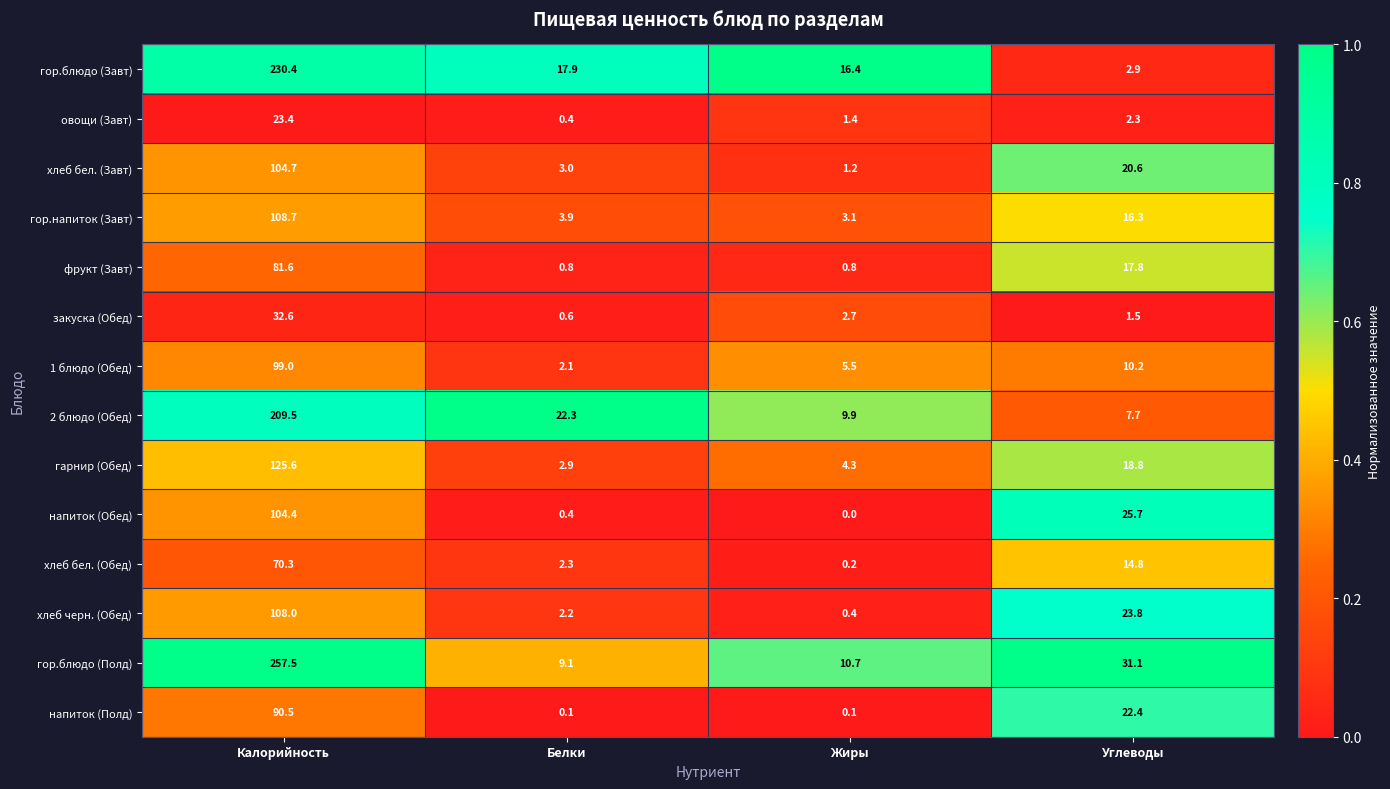

List the series in order of their peak value, highest first.

гор.блюдо (Полд), гор.блюдо (Завт), 2 блюдо (Обед), гарнир (Обед), гор.напиток (Завт), хлеб черн. (Обед), хлеб бел. (Завт), напиток (Обед), 1 блюдо (Обед), напиток (Полд), фрукт (Завт), хлеб бел. (Обед), закуска (Обед), овощи (Завт)